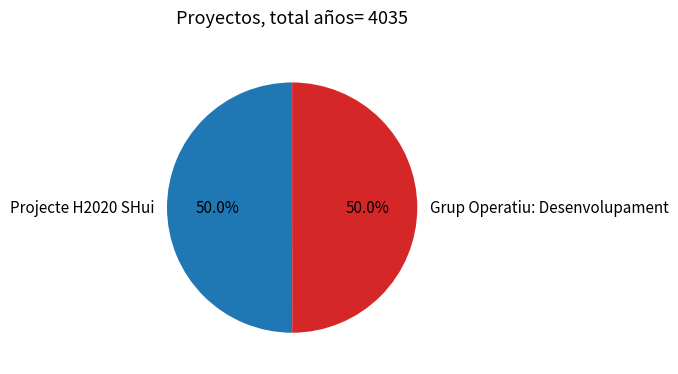

How many slices are in this pie chart?

2